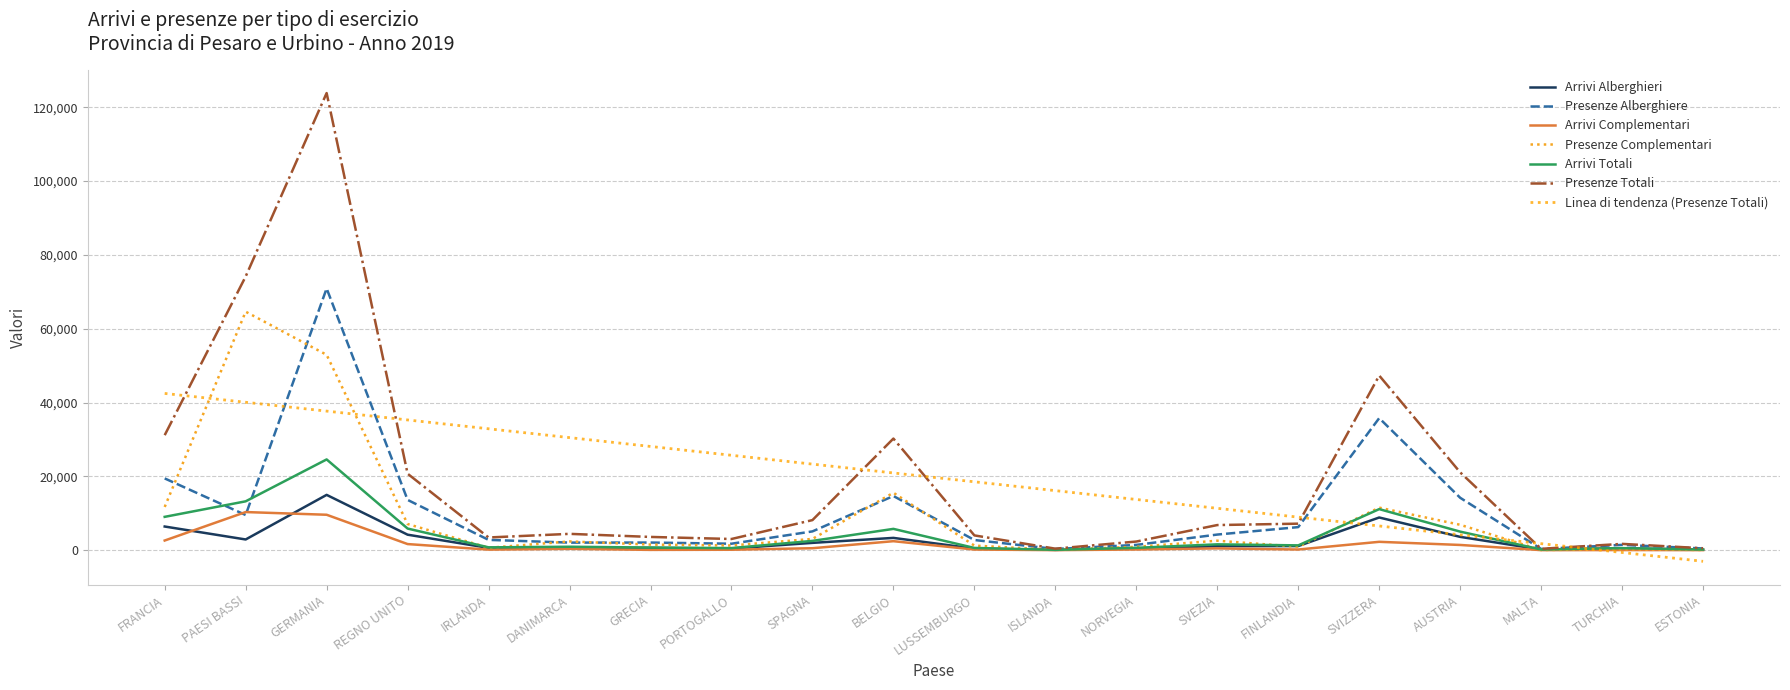

What is the sum of the Presenze Totali values at ESTONIA and PORTOGALLO?

3562.0